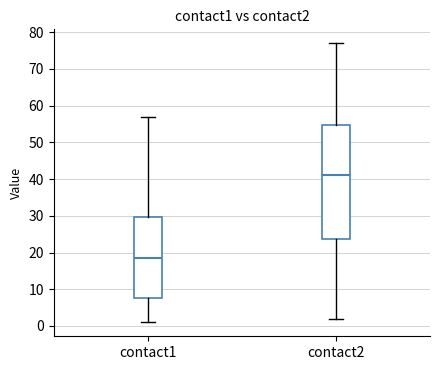

Reading left to right, read every box against the y-axis: the position of its median line, the range the box covers, and the ends of its whiskers. The values are not printed on the chart, so give them approximately, as read against the axis.

contact1: median 19, box 8 to 30, whiskers 1 to 57
contact2: median 41, box 24 to 55, whiskers 2 to 77